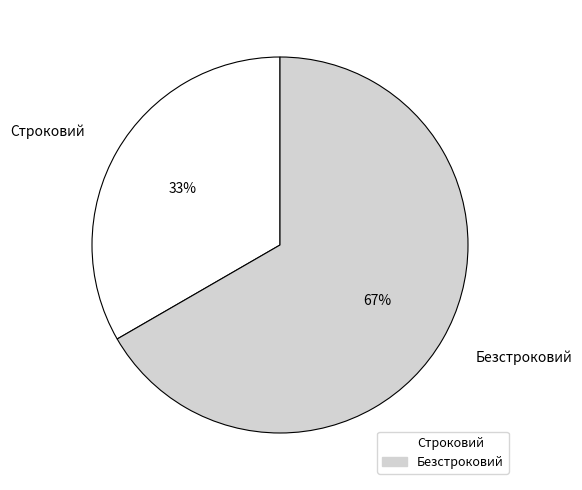

Is there any slice that represents more than half of the pie?

Yes